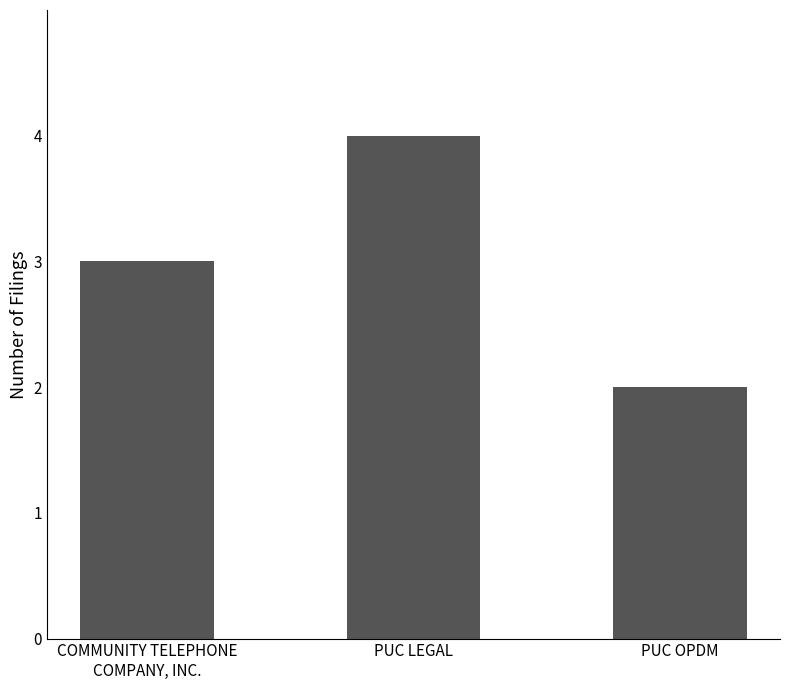

The value at PUC LEGAL is 4. True or false?

True